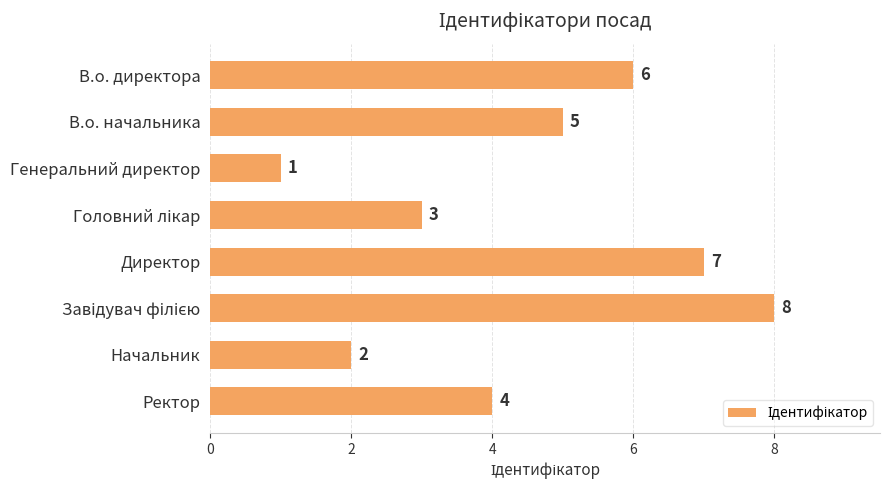

Reading top to bottom, transcribe all the data shown in this chart.

6	5	1	3	7	8	2	4